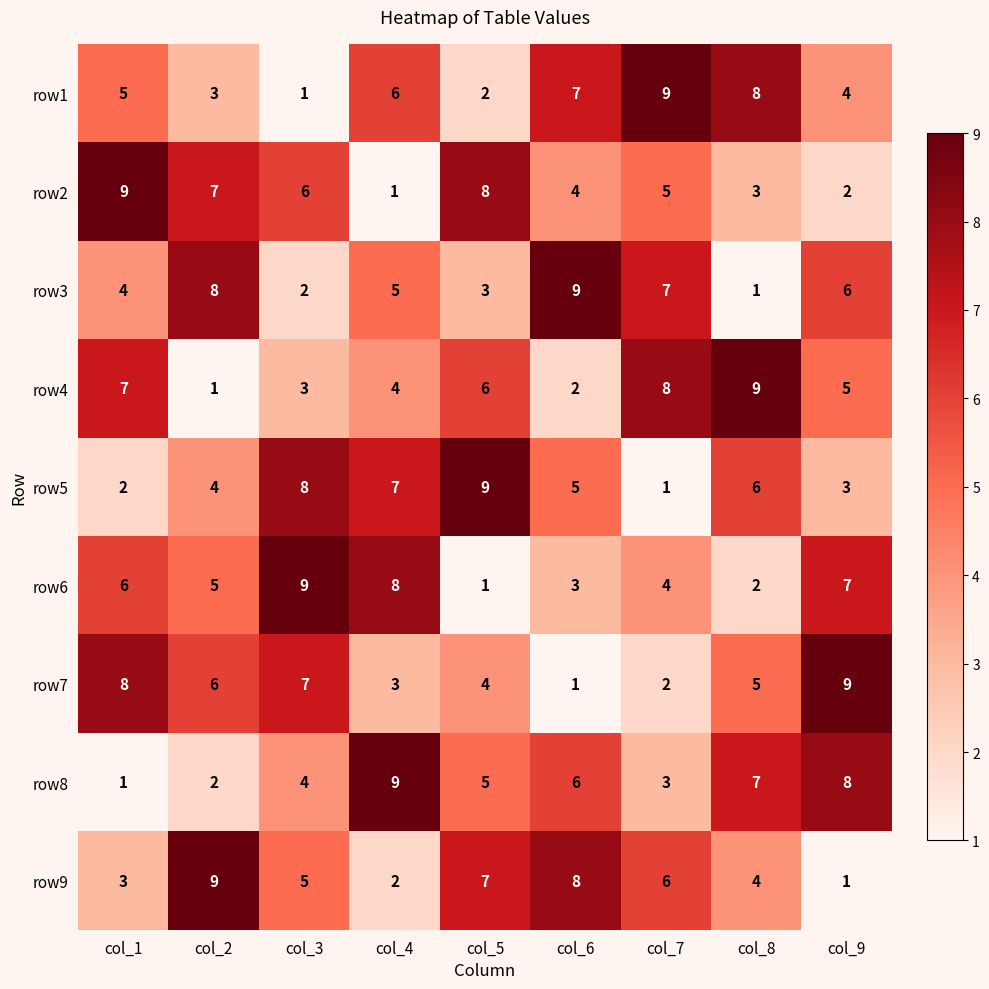

Which category has the highest value in the row2 series?

col_1